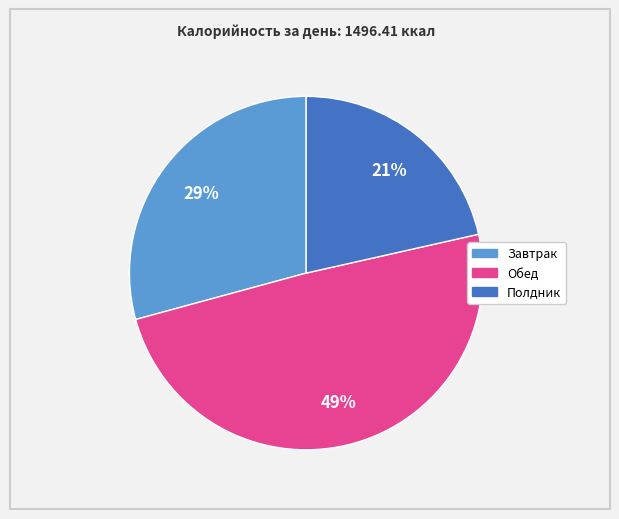

What is the smallest slice in the pie chart?

Полдник